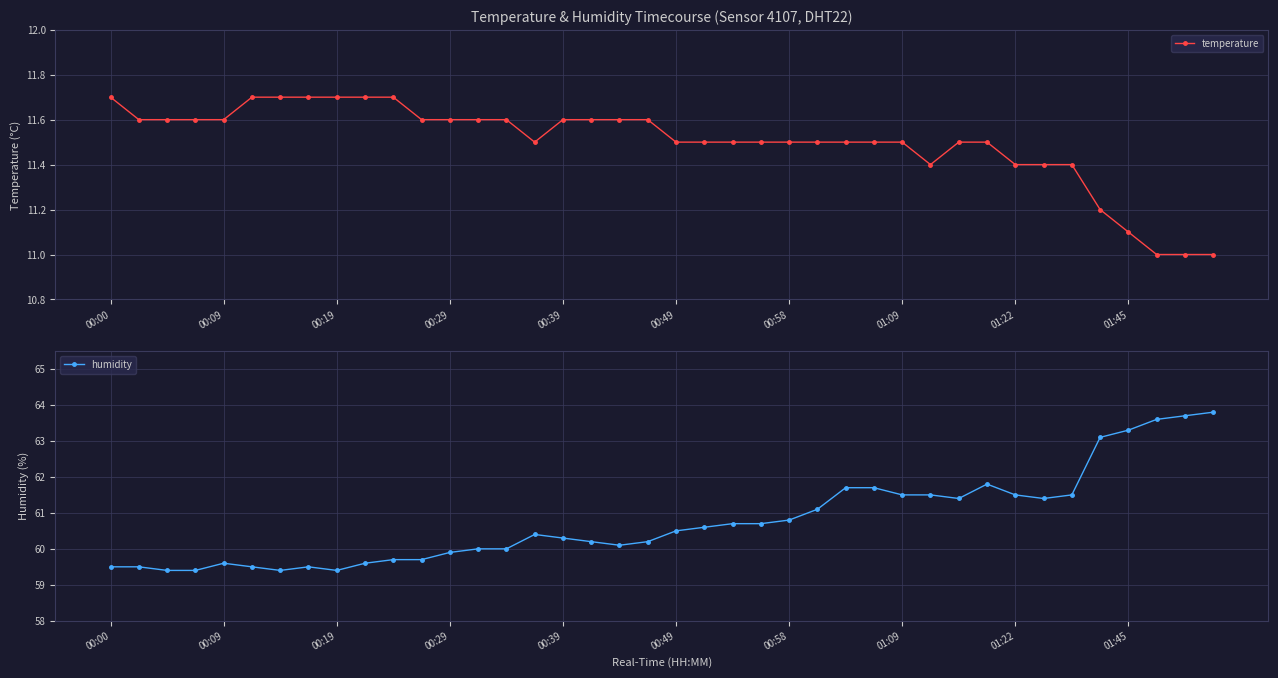

What is the value of the temperature point at the 36th from the left?

11.2